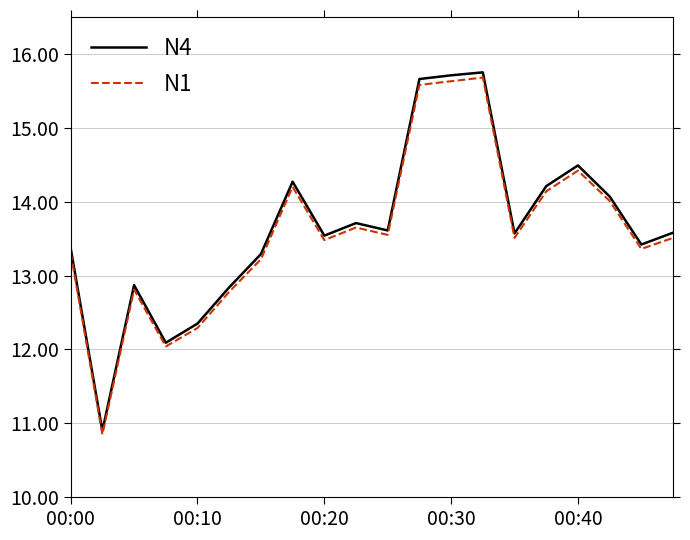

What is the lowest value of the N4 series?

10.9